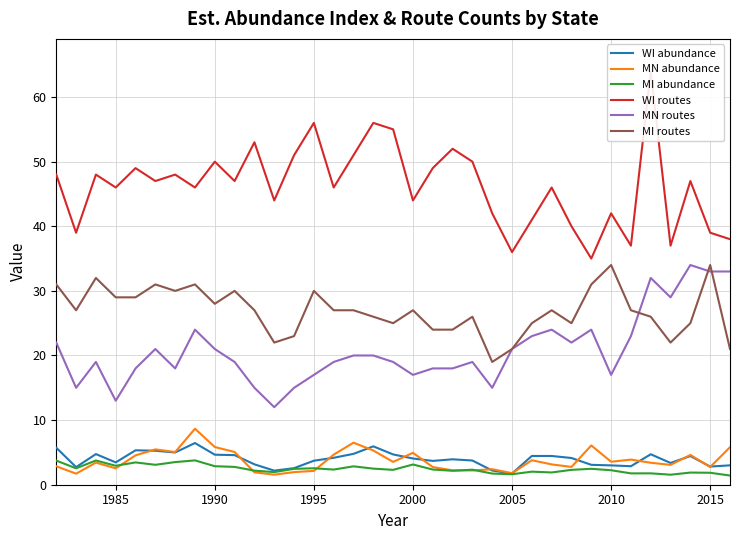

True or false: MI routes and WI abundance cross at least once.

False